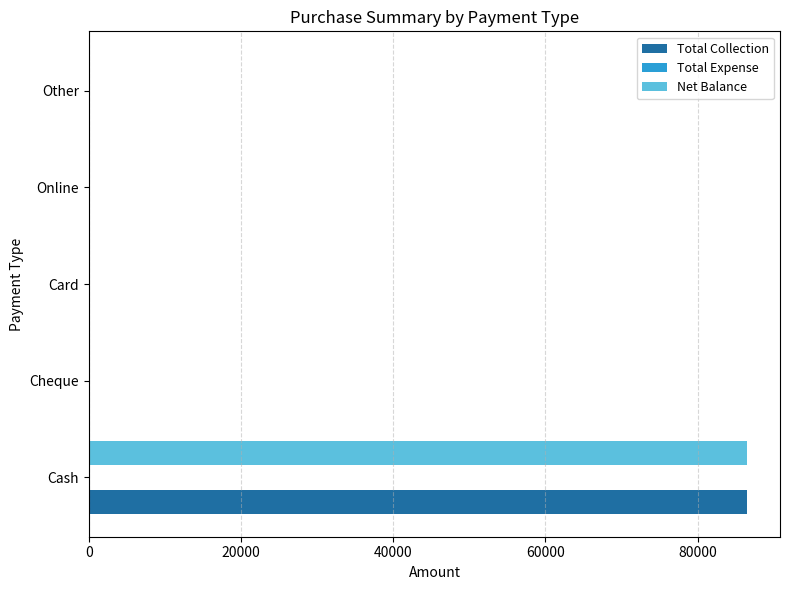

At which category is the sum across all series the highest?

Cash